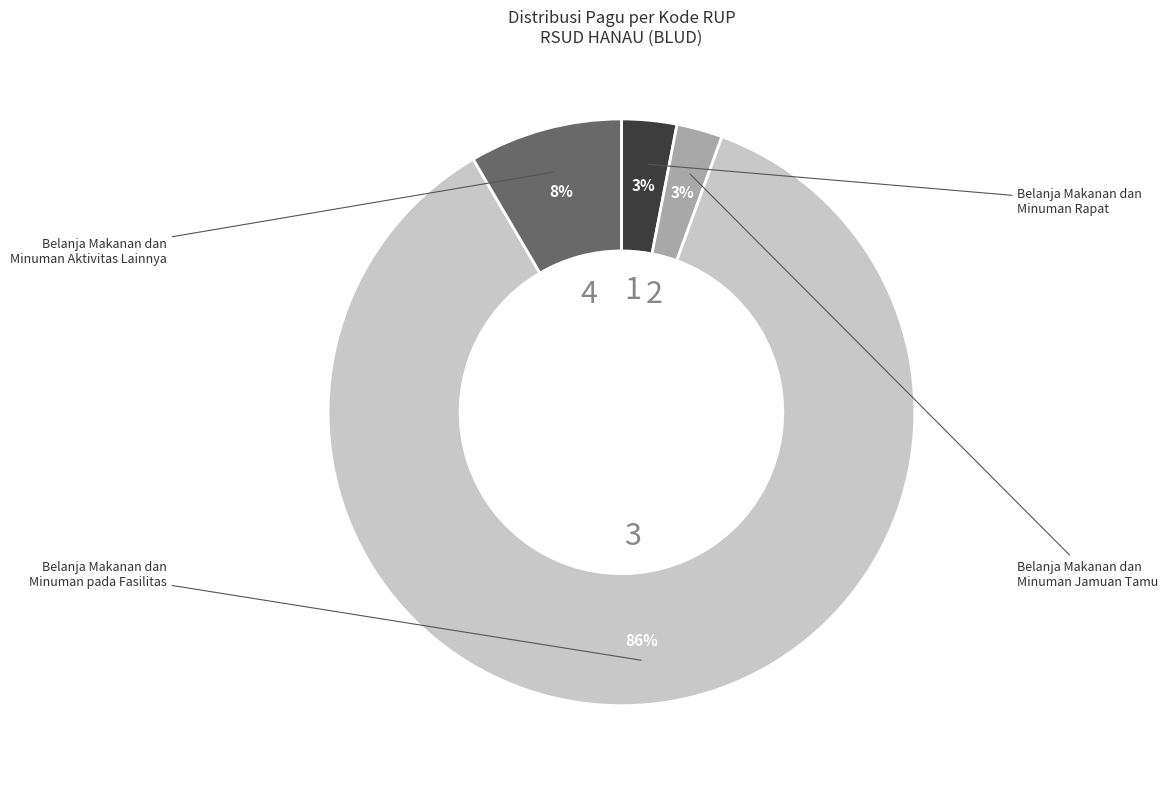

Is there a majority slice in this chart?

Yes